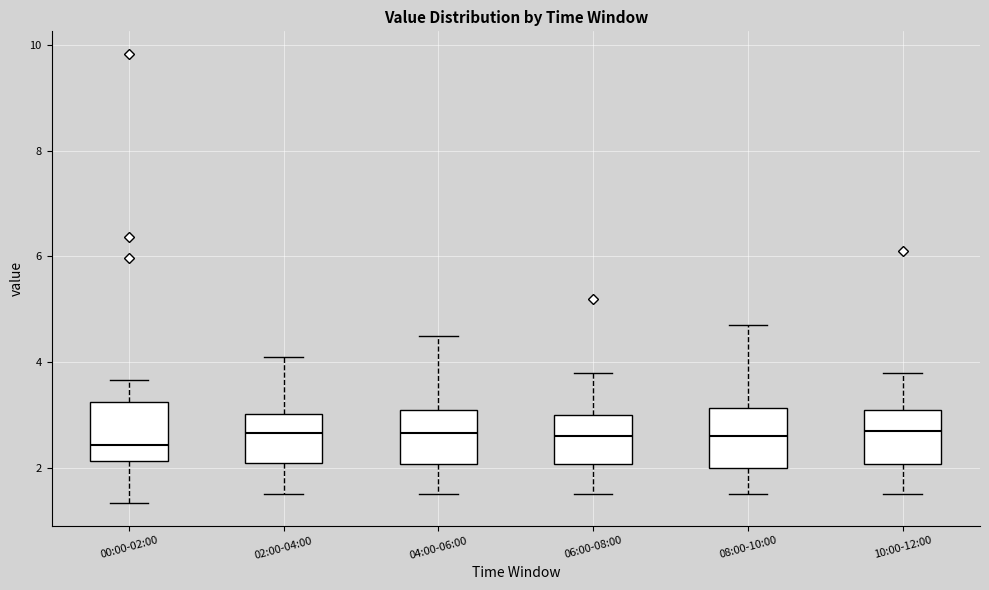

Reading left to right, transcribe this box plot: for each box, give where its median line is, the range the box spans, and where its two whiskers end, as read against the y-axis. The values are not printed on the chart, so give them approximately, as read against the axis.

00:00-02:00: median 2.4, box 2.2 to 3.2, whiskers 1.4 to 3.6
02:00-04:00: median 2.6, box 2.2 to 3.0, whiskers 1.6 to 4.2
04:00-06:00: median 2.6, box 2.0 to 3.2, whiskers 1.6 to 4.6
06:00-08:00: median 2.6, box 2.0 to 3.0, whiskers 1.6 to 3.8
08:00-10:00: median 2.6, box 2.0 to 3.2, whiskers 1.6 to 4.8
10:00-12:00: median 2.8, box 2.0 to 3.2, whiskers 1.6 to 3.8